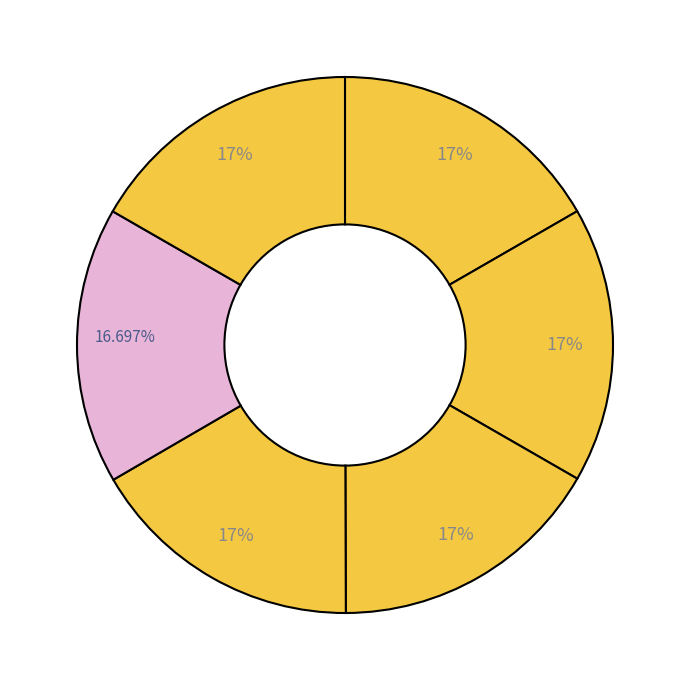

How many segments does this pie chart have?

6